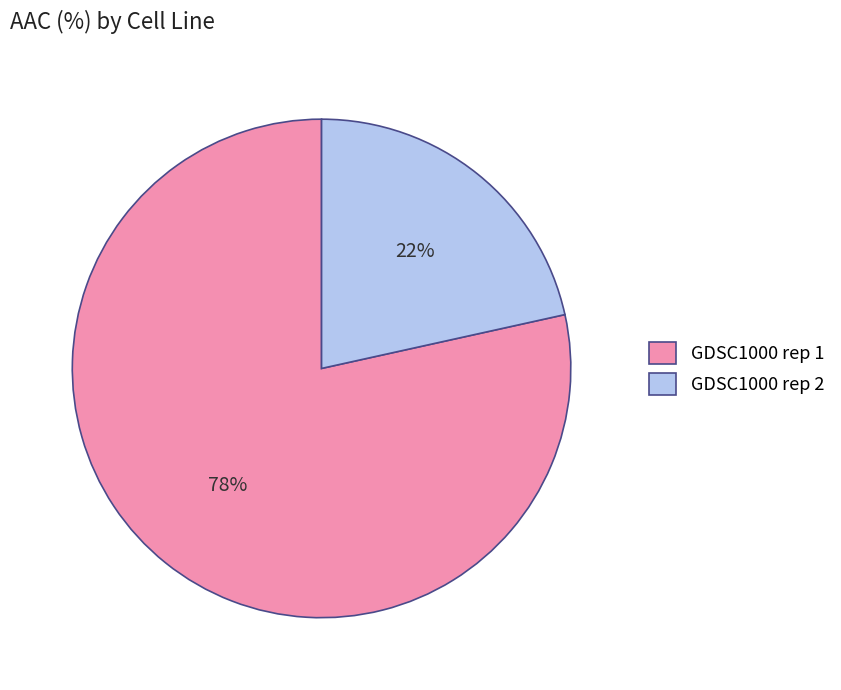

What percentage is the GDSC1000 rep 1 slice, to the nearest percent?

78%